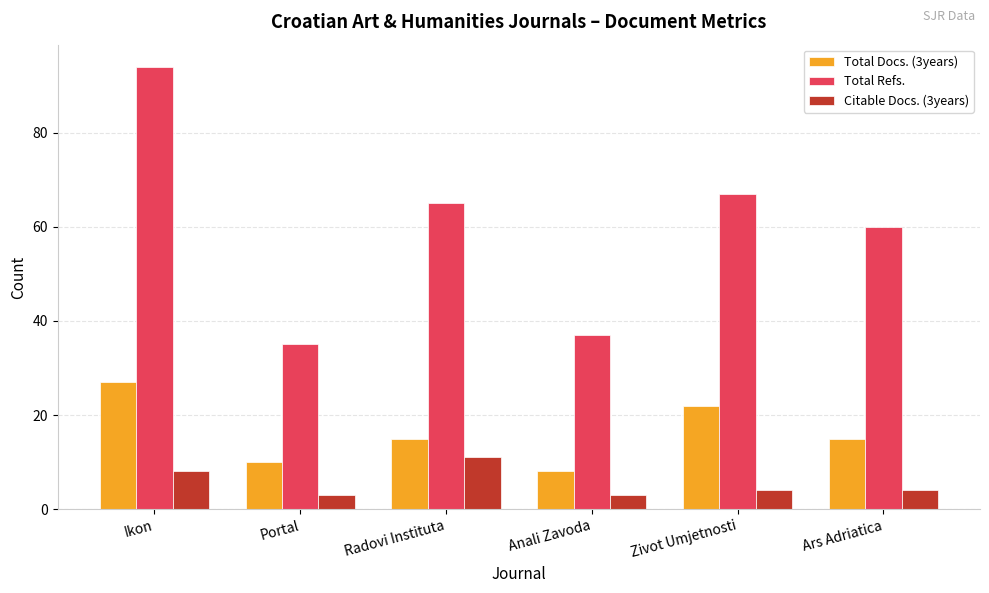

What value does the Total Docs. (3years) series have at Ars Adriatica?

15